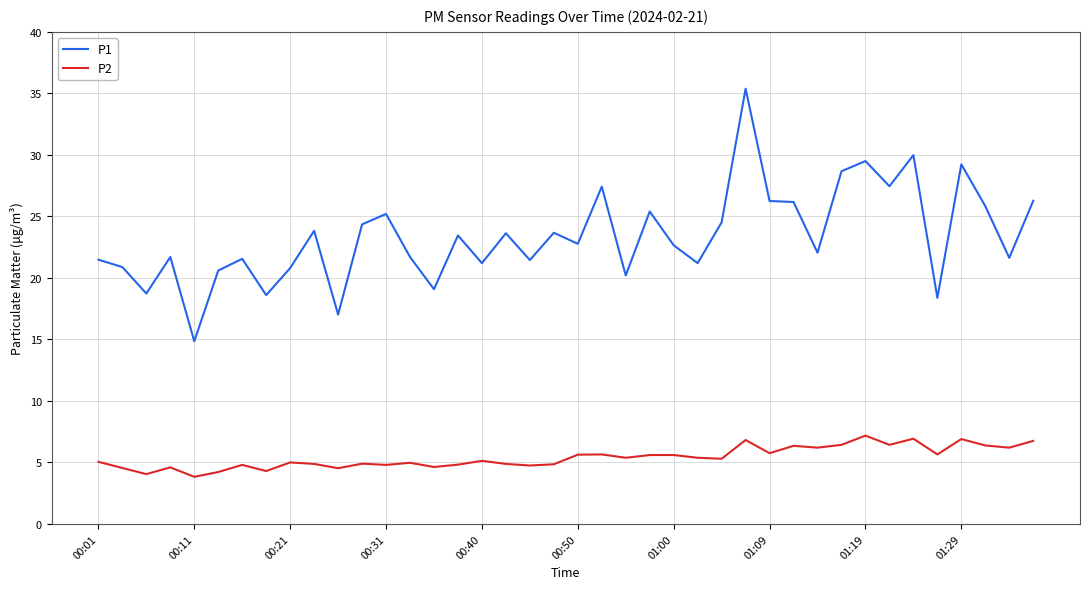

What are all the series names shown in the legend?

P1, P2